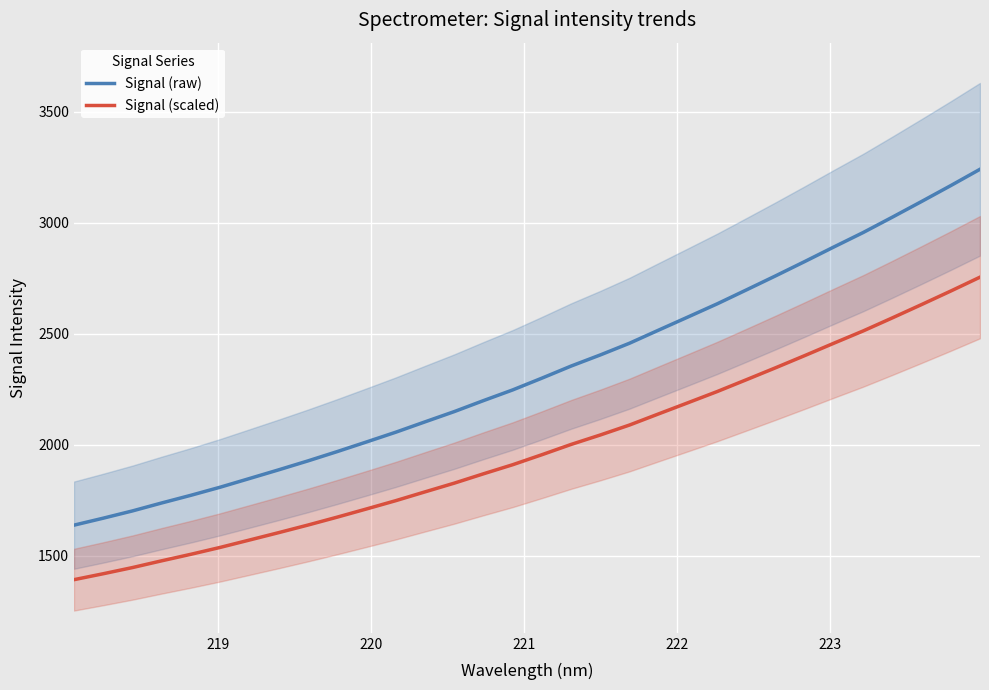

What is the minimum value for Signal (raw)?

1637.6